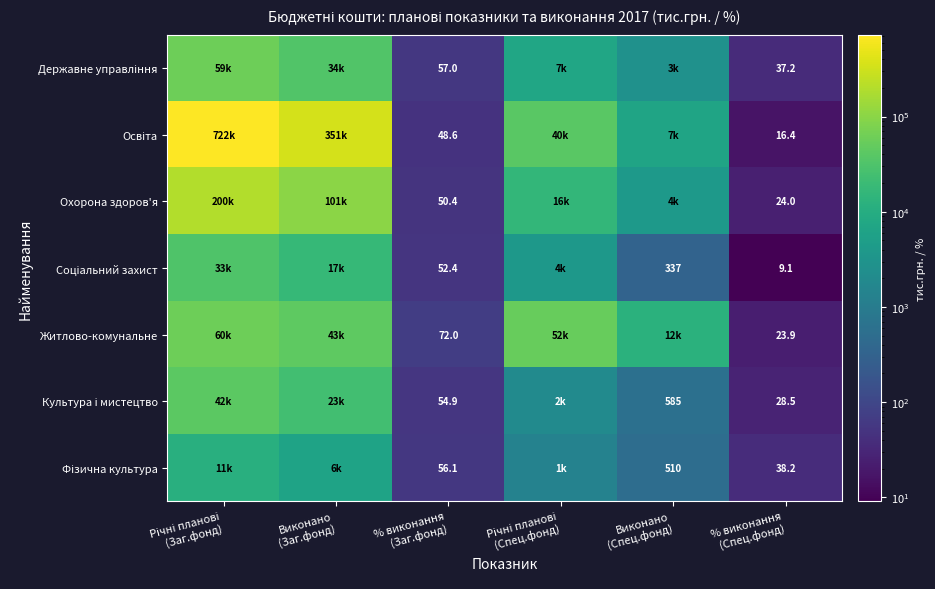

How many data points in Фізична культура are above 1335?

2